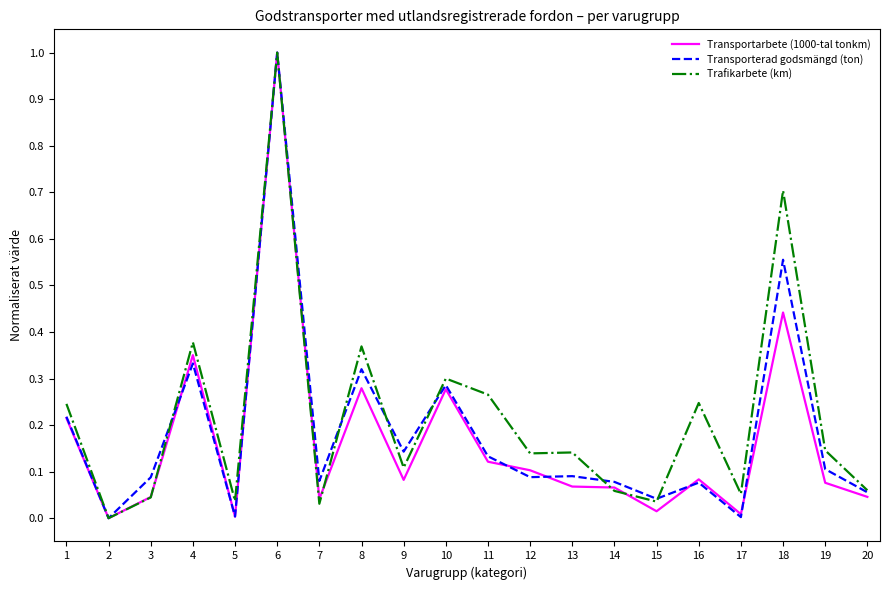

Which series changed the most between 6 and 12?

Transporterad godsmängd (ton)